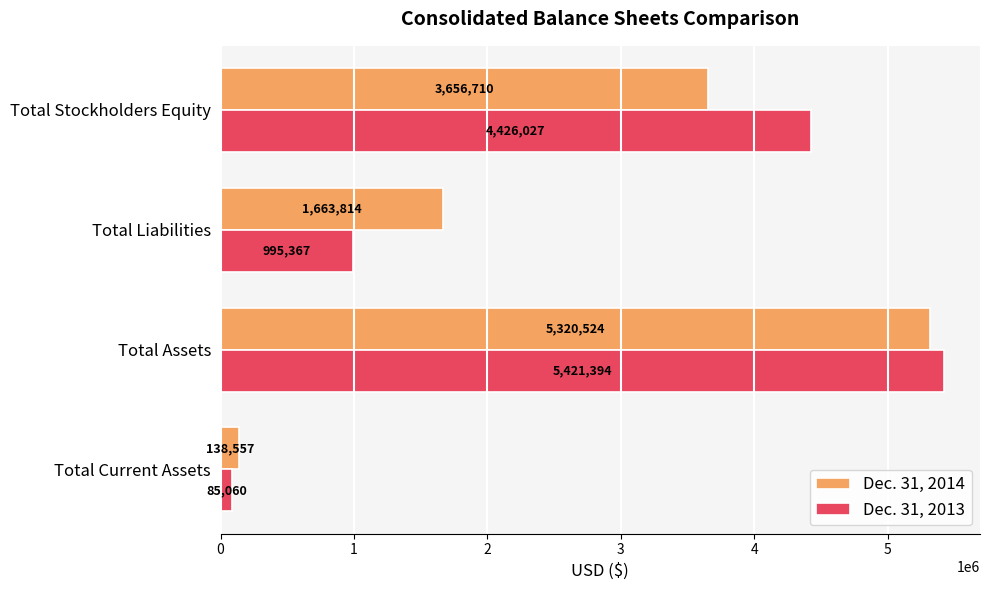

How many values in the Dec. 31, 2014 series are below 3656710?

2